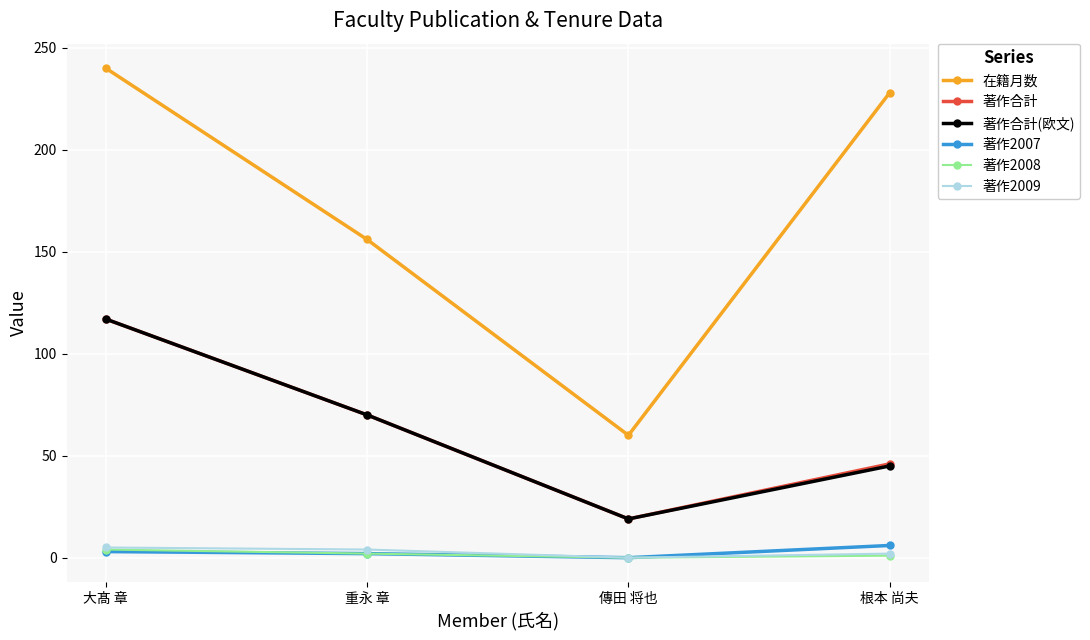

What is the value of the 著作2009 point at the 2nd from the left?

4